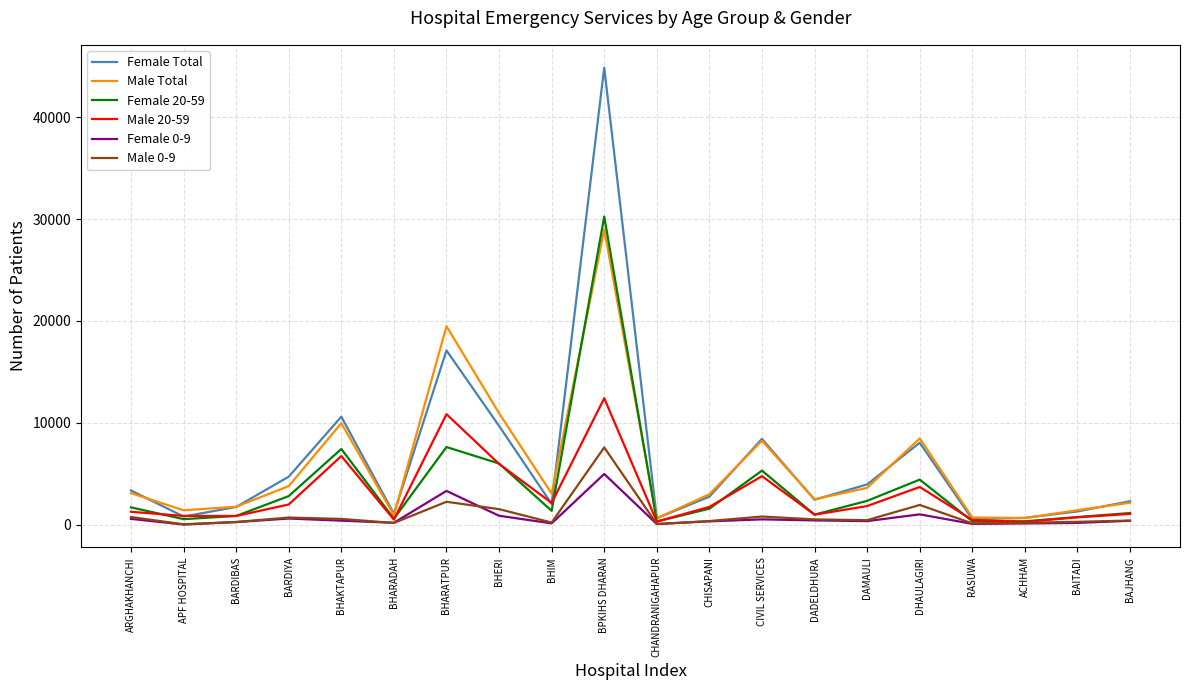

Is the value of Female 0-9 at DAMAULI greater than the value of Female 20-59 at BARDIYA?

No